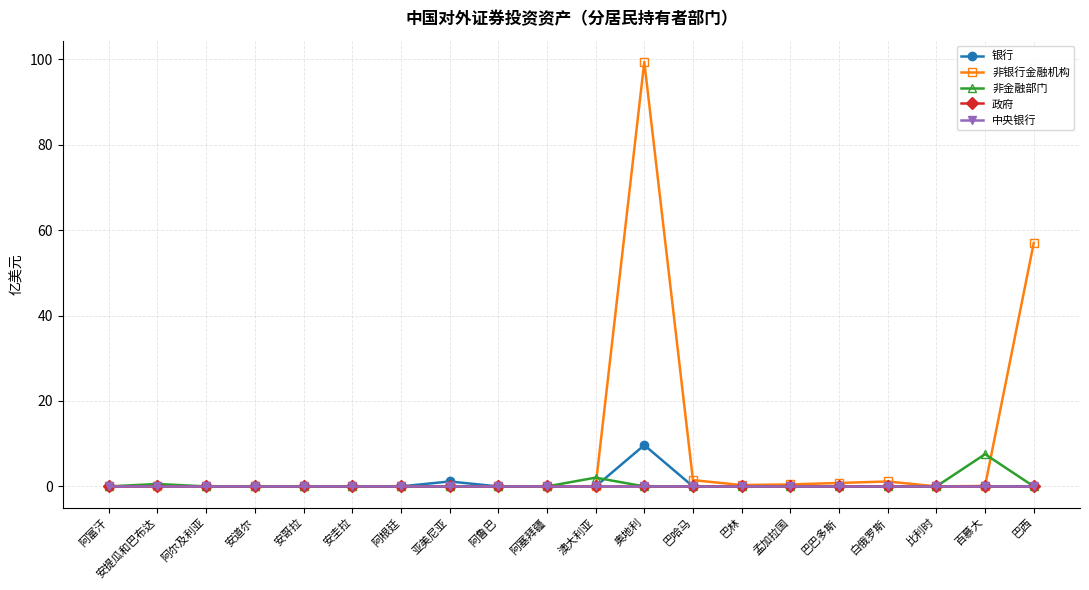

Reading right to left, what are all the values shown in this chart?

银行: 巴西=0.0	百慕大=0.0	比利时=0.0	白俄罗斯=0.0	巴巴多斯=0.0	孟加拉国=0.0	巴林=0.0	巴哈马=0.0	奥地利=9.7	澳大利亚=0.0	阿塞拜疆=0.0	阿鲁巴=0.0	亚美尼亚=1.2	阿根廷=0.0	安圭拉=0.0	安哥拉=0.0	安道尔=0.0	阿尔及利亚=0.0	安提瓜和巴布达=0.0	阿富汗=0.0
非银行金融机构: 巴西=57.0	百慕大=0.1	比利时=0.0	白俄罗斯=1.2	巴巴多斯=0.8	孟加拉国=0.5	巴林=0.3	巴哈马=1.5	奥地利=99.4	澳大利亚=0.0	阿塞拜疆=0.0	阿鲁巴=0.0	亚美尼亚=0.0	阿根廷=0.0	安圭拉=0.0	安哥拉=0.0	安道尔=0.0	阿尔及利亚=0.0	安提瓜和巴布达=0.0	阿富汗=0.0
非金融部门: 巴西=0.0	百慕大=7.6	比利时=0.0	白俄罗斯=0.0	巴巴多斯=0.0	孟加拉国=0.0	巴林=0.0	巴哈马=0.0	奥地利=0.0	澳大利亚=2.1	阿塞拜疆=0.0	阿鲁巴=0.0	亚美尼亚=0.0	阿根廷=0.0	安圭拉=0.0	安哥拉=0.0	安道尔=0.0	阿尔及利亚=0.0	安提瓜和巴布达=0.6	阿富汗=0.0
政府: 巴西=0.0	百慕大=0.0	比利时=0.0	白俄罗斯=0.0	巴巴多斯=0.0	孟加拉国=0.0	巴林=0.0	巴哈马=0.0	奥地利=0.0	澳大利亚=0.0	阿塞拜疆=0.0	阿鲁巴=0.0	亚美尼亚=0.0	阿根廷=0.0	安圭拉=0.0	安哥拉=0.0	安道尔=0.0	阿尔及利亚=0.0	安提瓜和巴布达=0.0	阿富汗=0.0
中央银行: 巴西=0.0	百慕大=0.0	比利时=0.0	白俄罗斯=0.0	巴巴多斯=0.0	孟加拉国=0.0	巴林=0.0	巴哈马=0.0	奥地利=0.0	澳大利亚=0.0	阿塞拜疆=0.0	阿鲁巴=0.0	亚美尼亚=0.0	阿根廷=0.0	安圭拉=0.0	安哥拉=0.0	安道尔=0.0	阿尔及利亚=0.0	安提瓜和巴布达=0.0	阿富汗=0.0